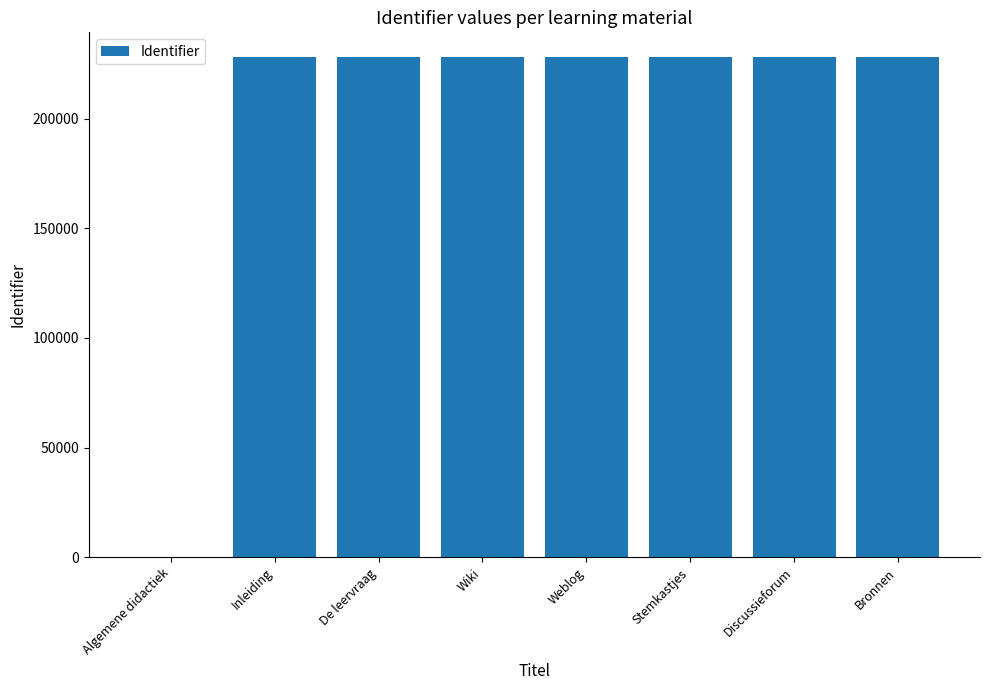

The value at Inleiding is 227967. True or false?

True